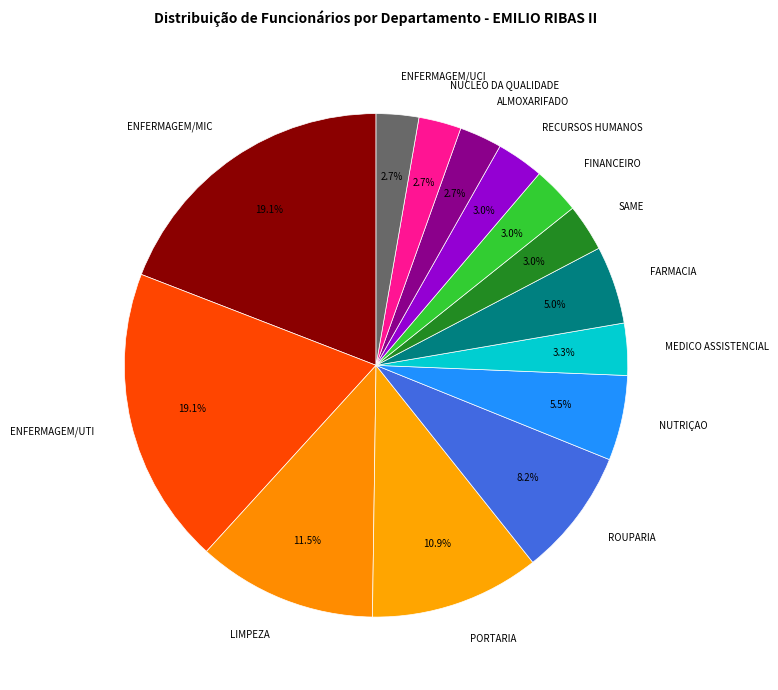

How many segments does this pie chart have?

14